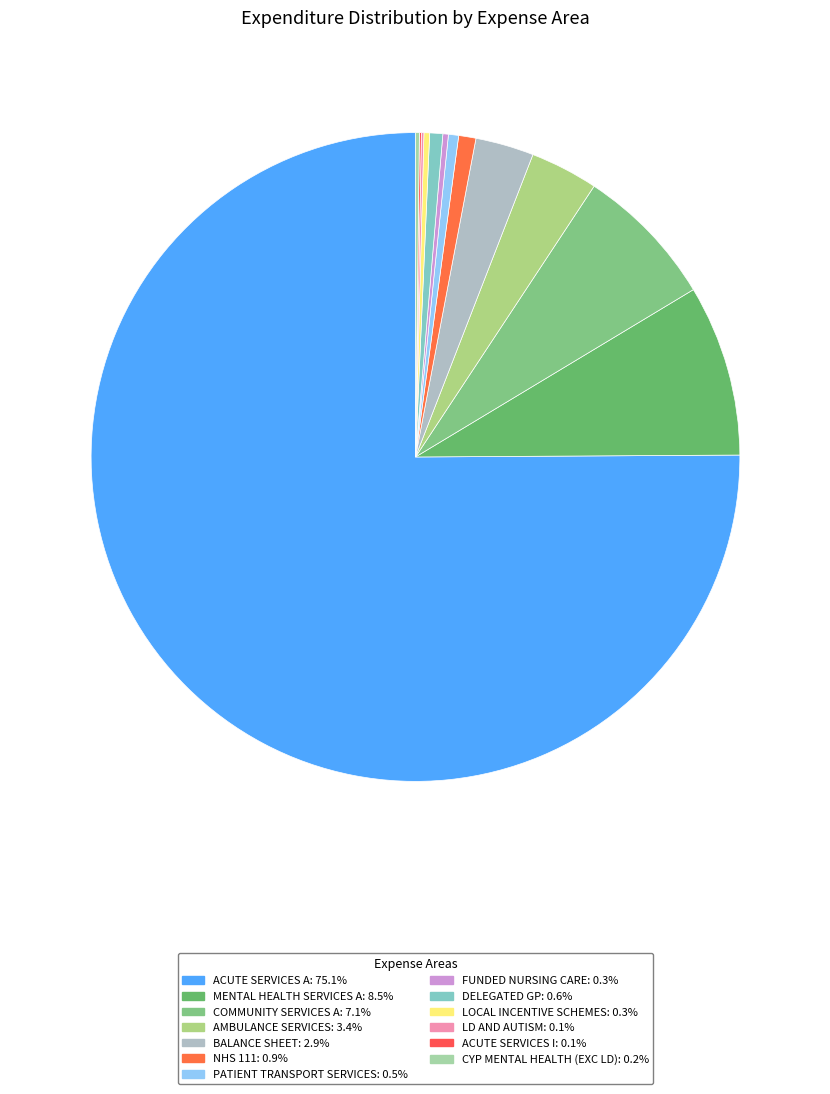

What is the smallest slice in the pie chart?

ACUTE SERVICES I